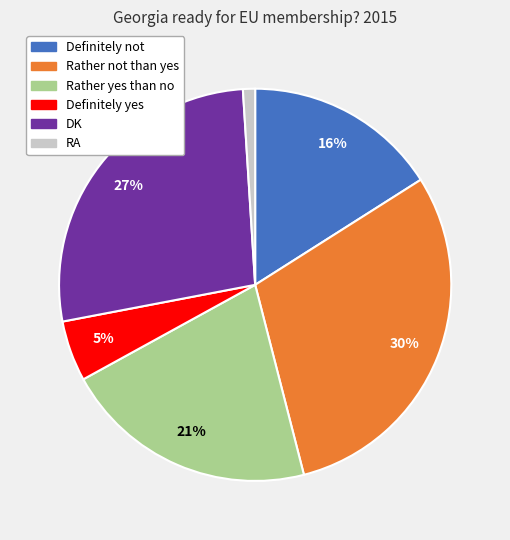

Does Rather not than yes account for over 50% of the chart?

No